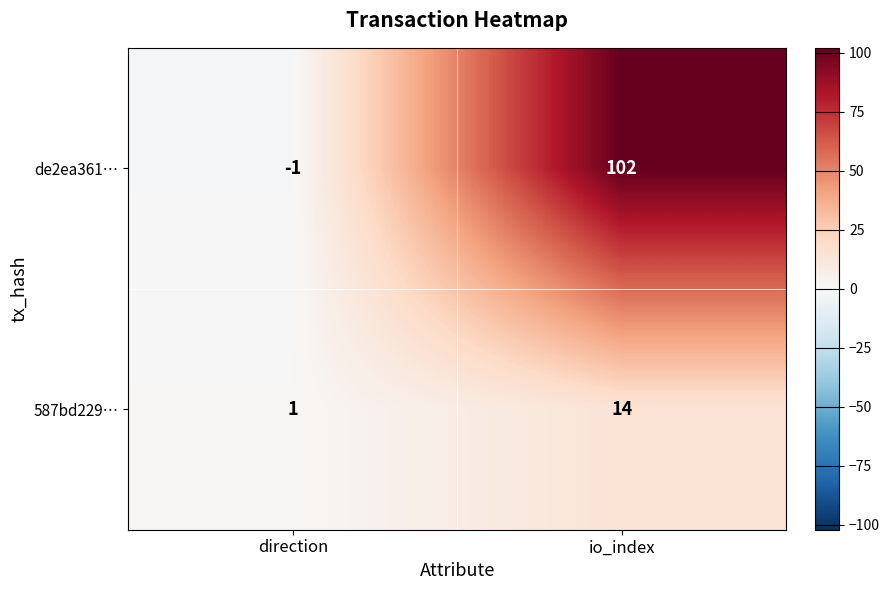

At io_index, list the series in order from largest to smallest.

de2ea361…, 587bd229…